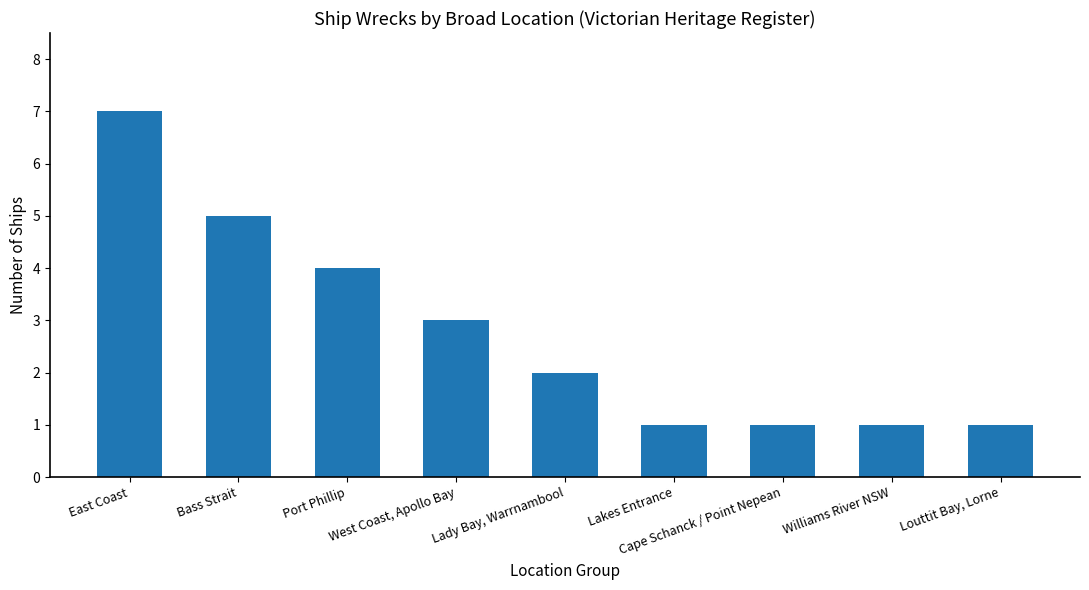

How many series are shown in this chart?

1